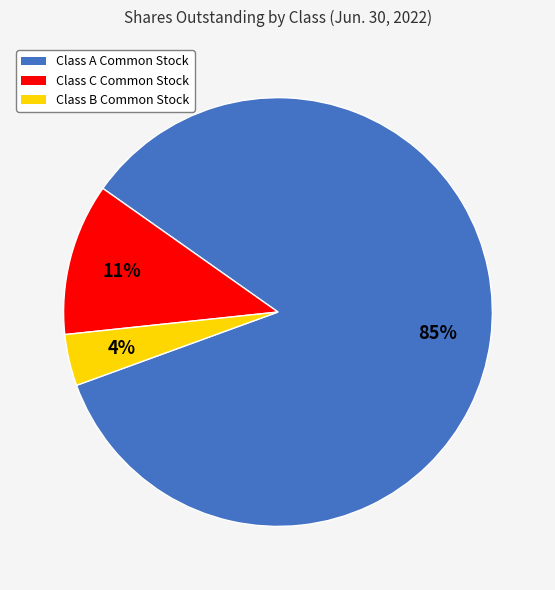

What is the largest slice in the pie chart?

Class A Common Stock